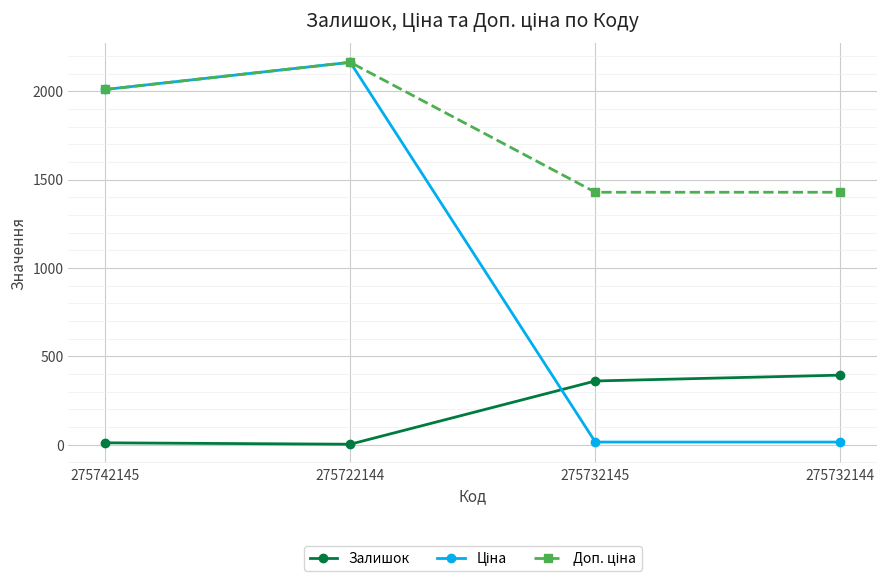

How many distinct data groups are displayed?

3